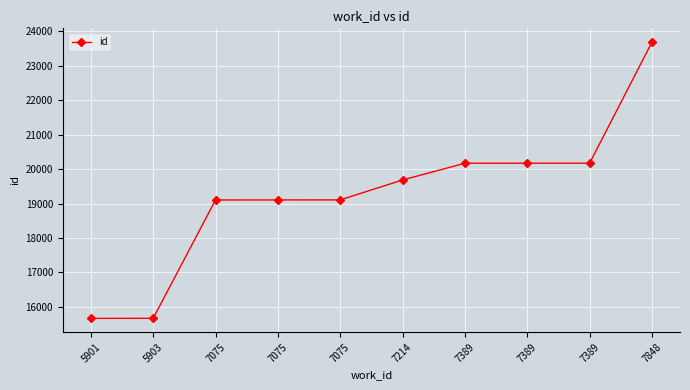

Between 7214 and 5903, which is larger?

7214